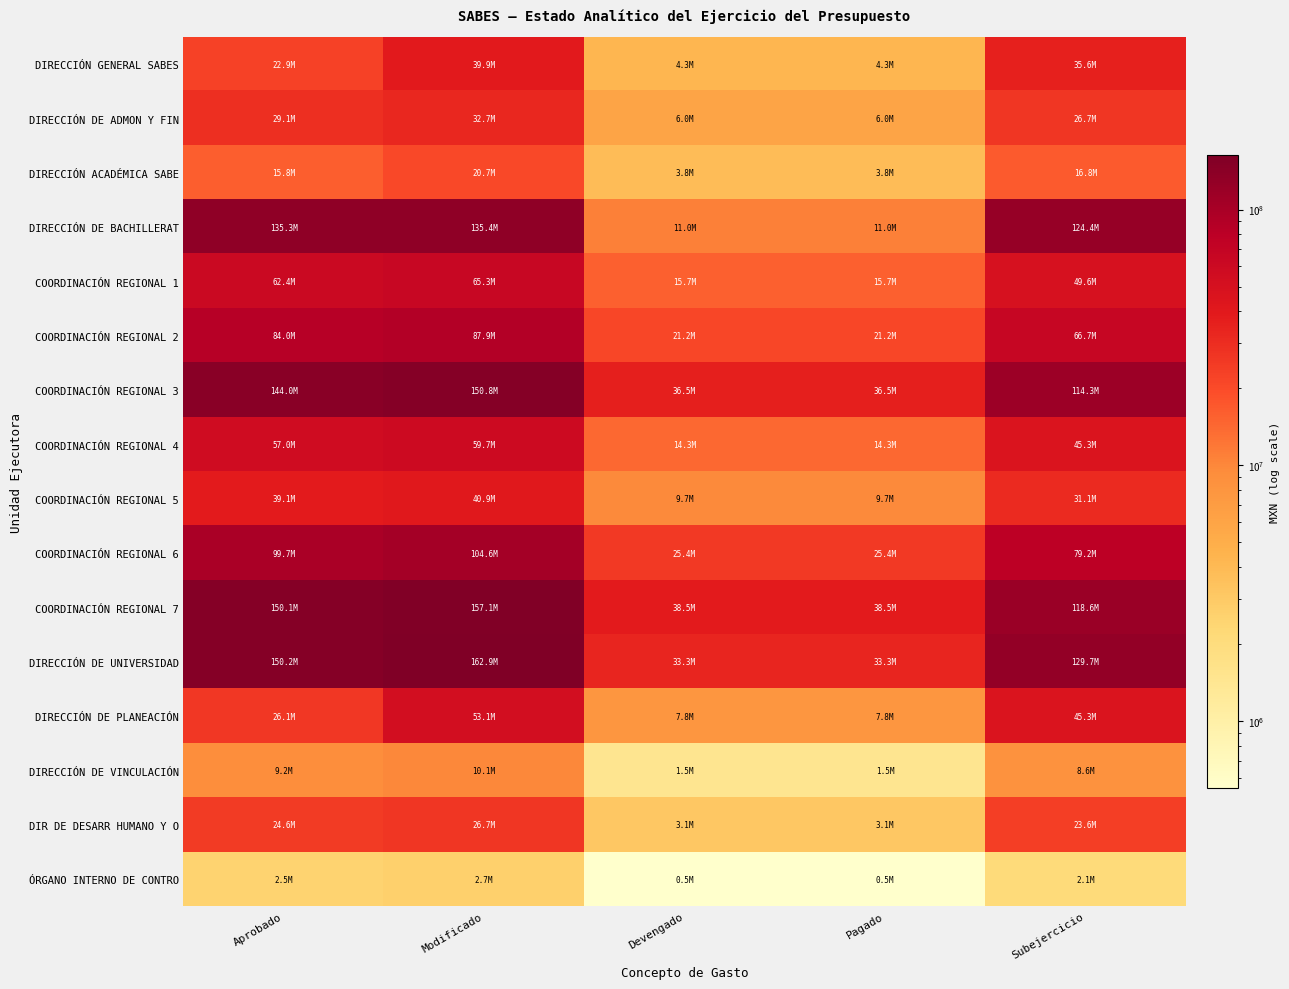

Rank the series by their maximum value, from lowest to highest.

ÓRGANO INTERNO DE CONTRO, DIRECCIÓN DE VINCULACIÓN, DIRECCIÓN ACADÉMICA SABE, DIR DE DESARR HUMANO Y O, DIRECCIÓN DE ADMON Y FIN, DIRECCIÓN GENERAL SABES, COORDINACIÓN REGIONAL 5, DIRECCIÓN DE PLANEACIÓN, COORDINACIÓN REGIONAL 4, COORDINACIÓN REGIONAL 1, COORDINACIÓN REGIONAL 2, COORDINACIÓN REGIONAL 6, DIRECCIÓN DE BACHILLERAT, COORDINACIÓN REGIONAL 3, COORDINACIÓN REGIONAL 7, DIRECCIÓN DE UNIVERSIDAD